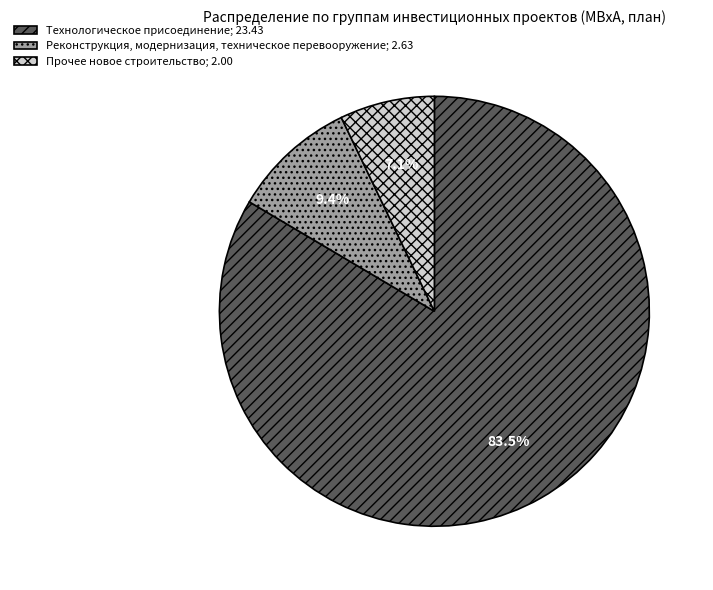

Is there any slice that represents more than half of the pie?

Yes